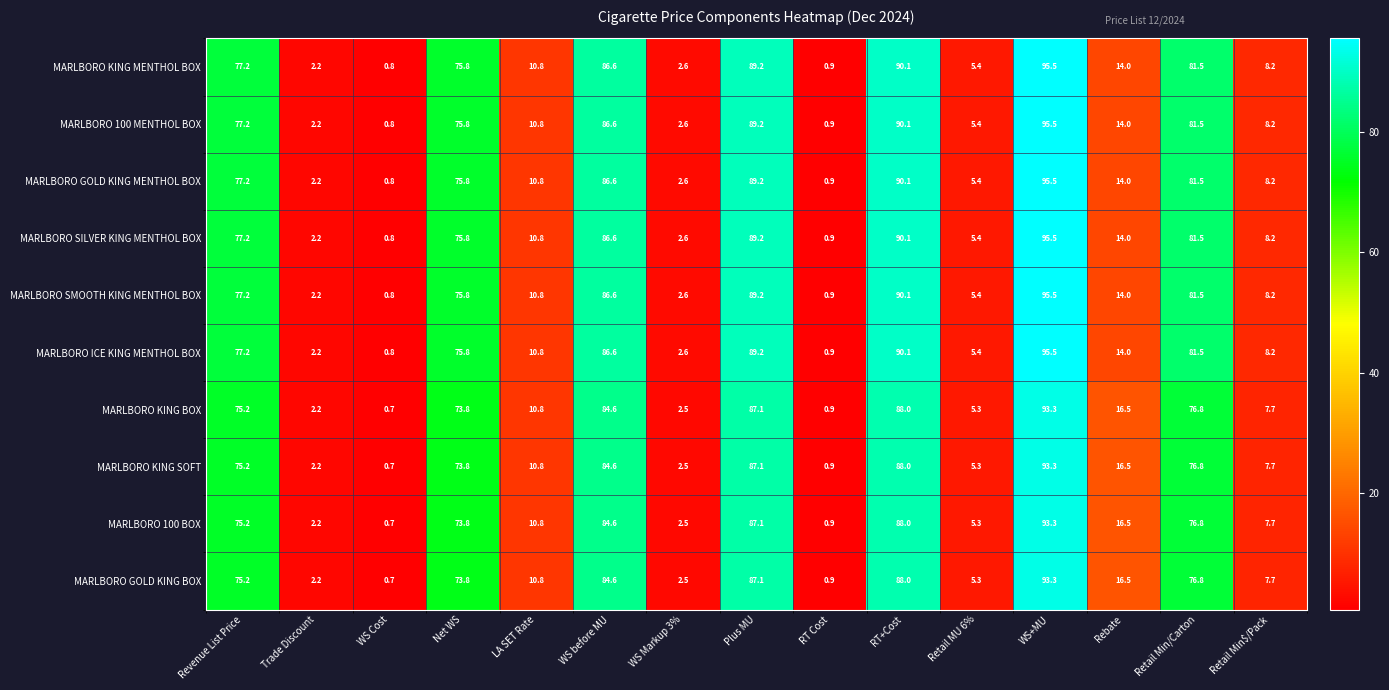

What is the difference between the MARLBORO SMOOTH KING MENTHOL BOX values at LA SET Rate and RT+Cost?

79.3